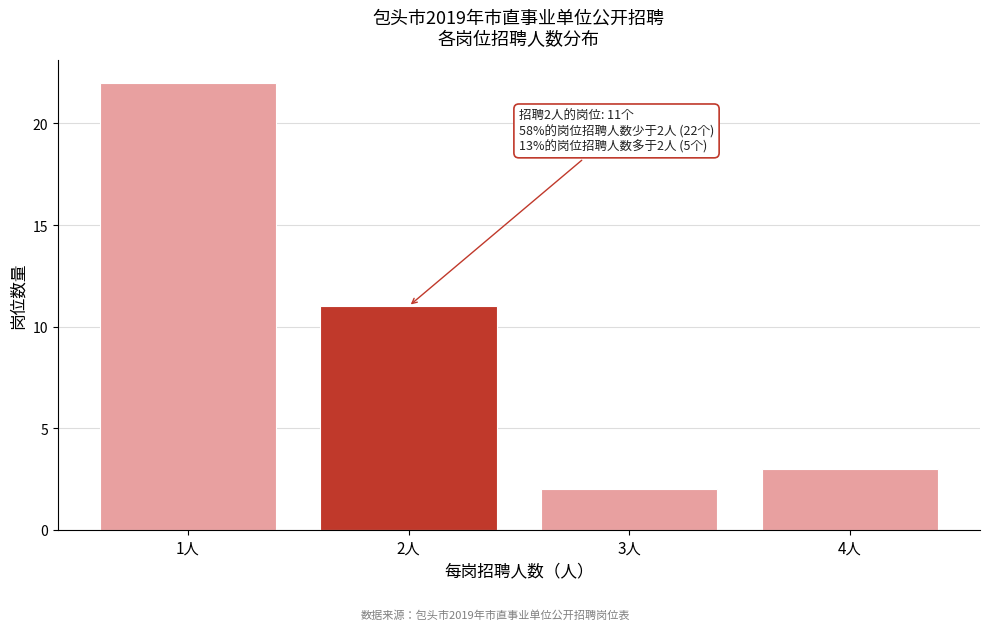

Reading left to right, transcribe all the data shown in this chart.

22	11	2	3